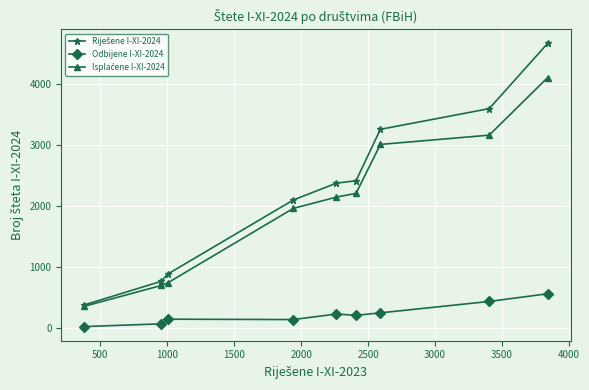

How many categories are shown in the chart?

9